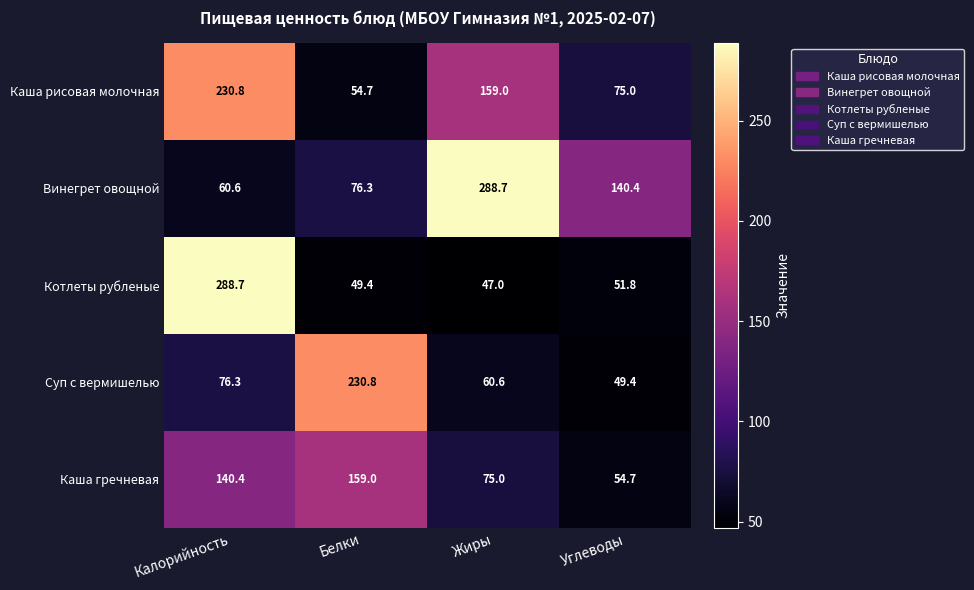

What is the difference between the second highest and minimum values in the Каша гречневая series?

85.7